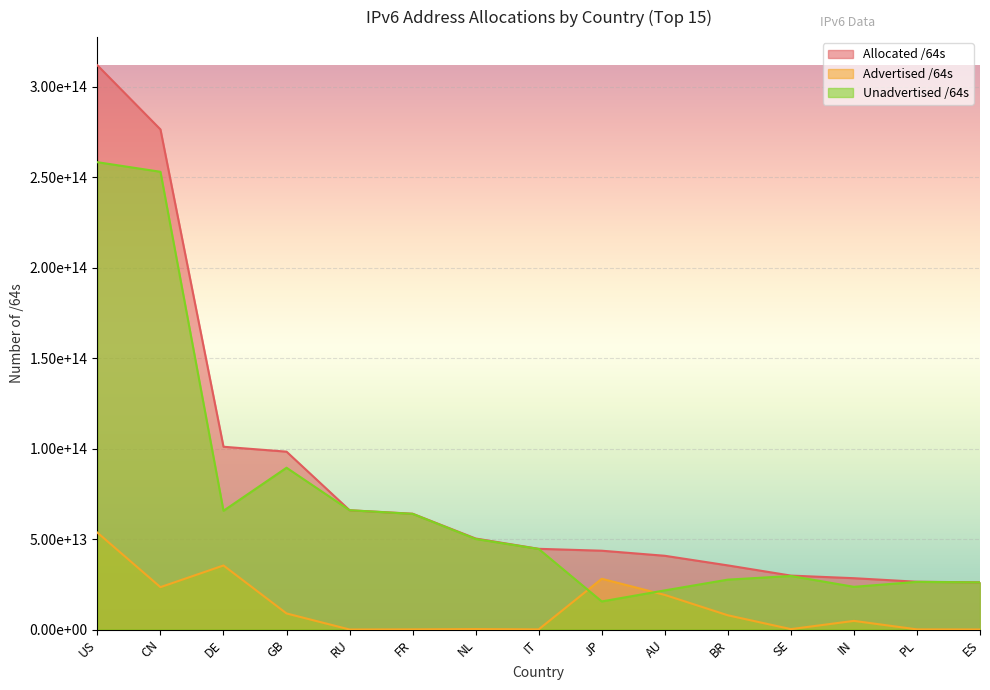

True or false: Unadvertised /64s and Allocated /64s cross at least once.

False